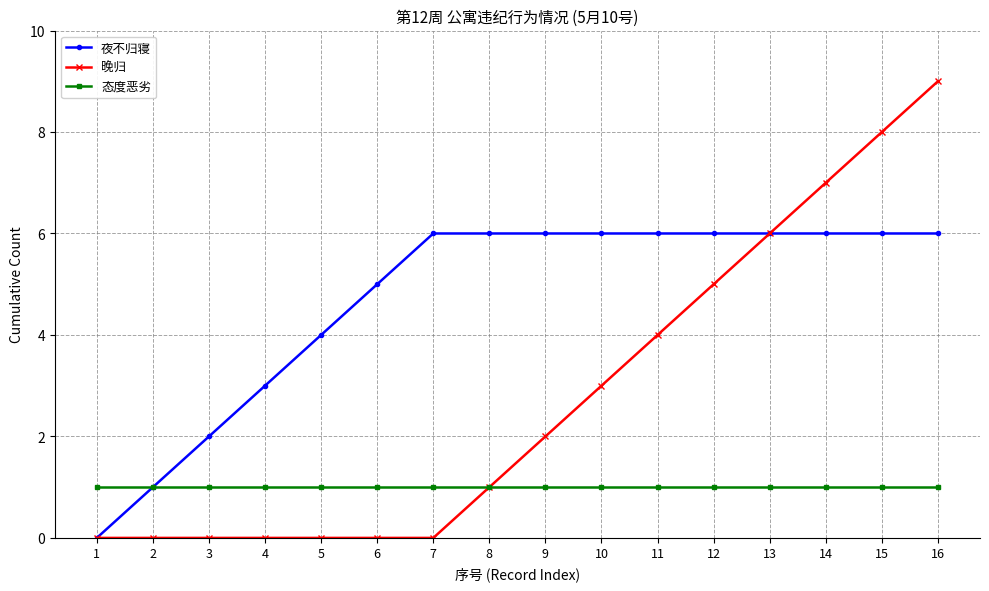

Rank the series by their maximum value, from highest to lowest.

晚归, 夜不归寝, 态度恶劣